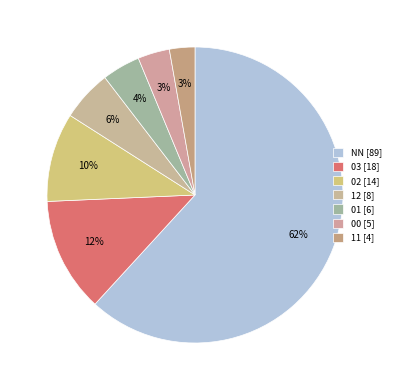

Between 02 and 12, which is larger?

02